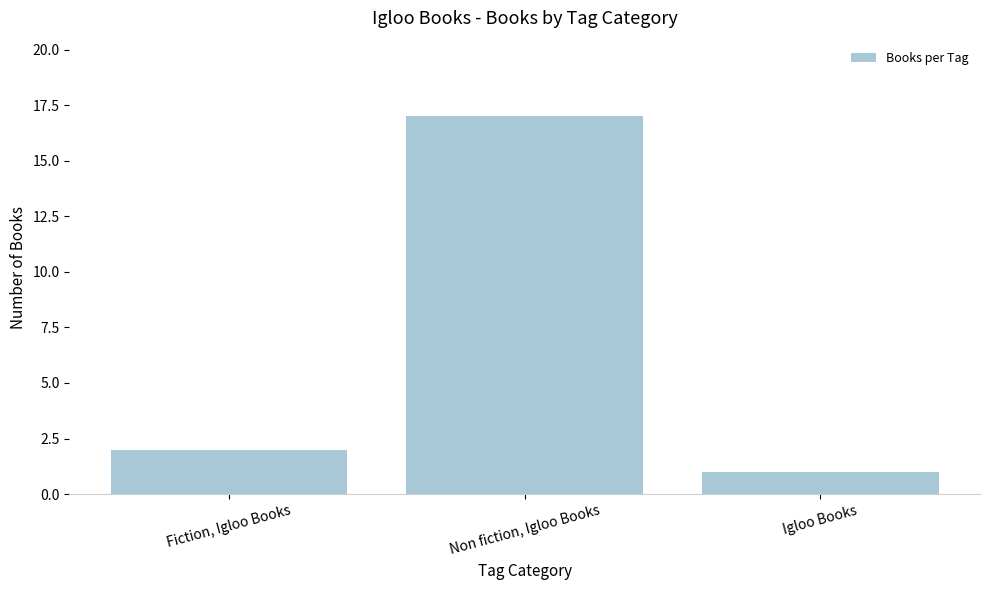

Reading left to right, transcribe all the data shown in this chart.

2	17	1